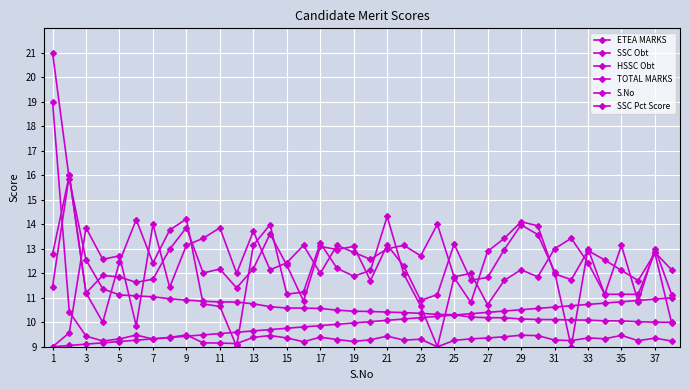

How many lines are shown in the chart?

6